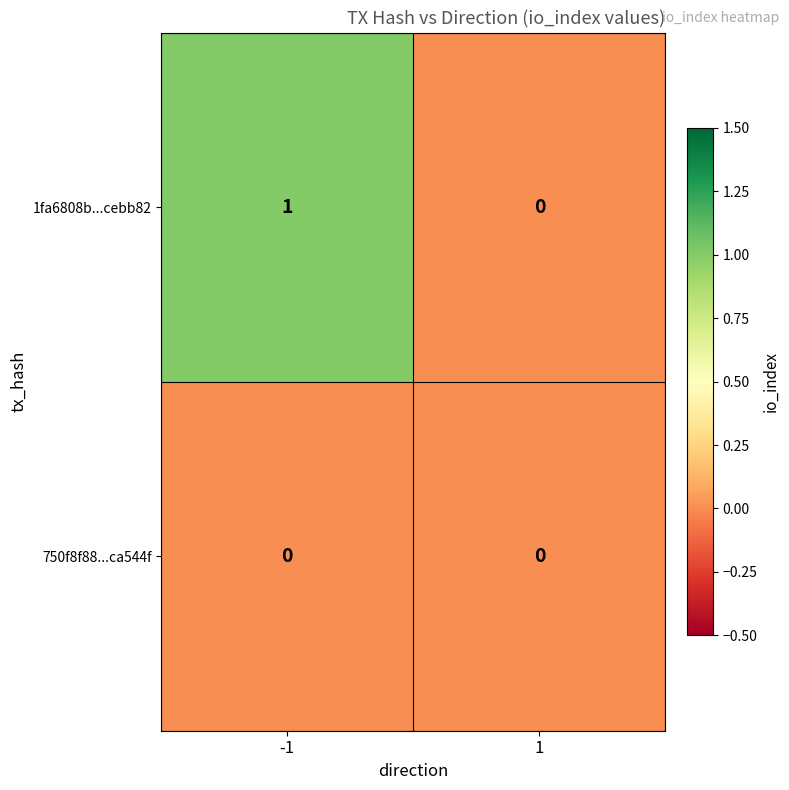

List the series in order of their peak value, highest first.

1fa6808b...cebb82, 750f8f88...ca544f